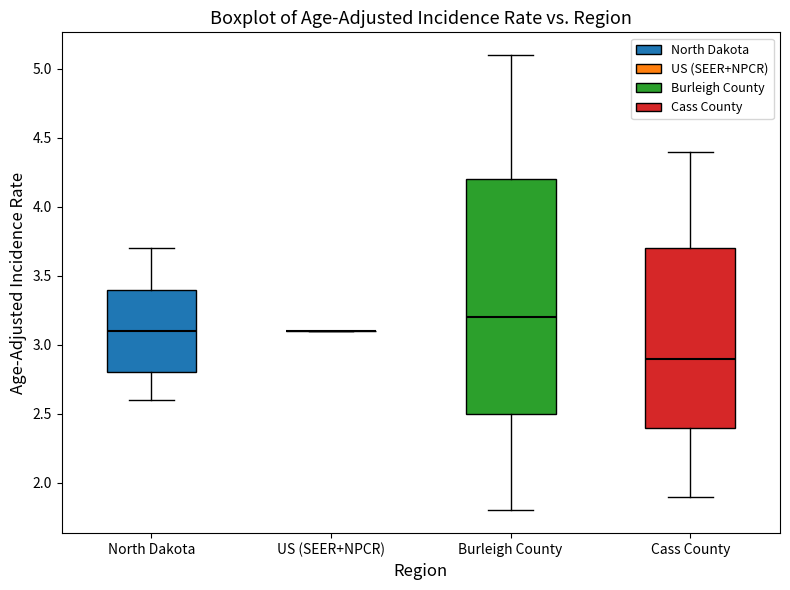

Reading left to right, transcribe this box plot: for each box, give where its median line is, the range the box spans, and where its two whiskers end, as read against the y-axis. The values are not printed on the chart, so give them approximately, as read against the axis.

North Dakota: median 3.1, box 2.8 to 3.4, whiskers 2.6 to 3.7
US (SEER+NPCR): box collapsed to a line at 3.1, whiskers 3.1 to 3.1
Burleigh County: median 3.2, box 2.5 to 4.2, whiskers 1.8 to 5.1
Cass County: median 2.9, box 2.4 to 3.7, whiskers 1.9 to 4.4